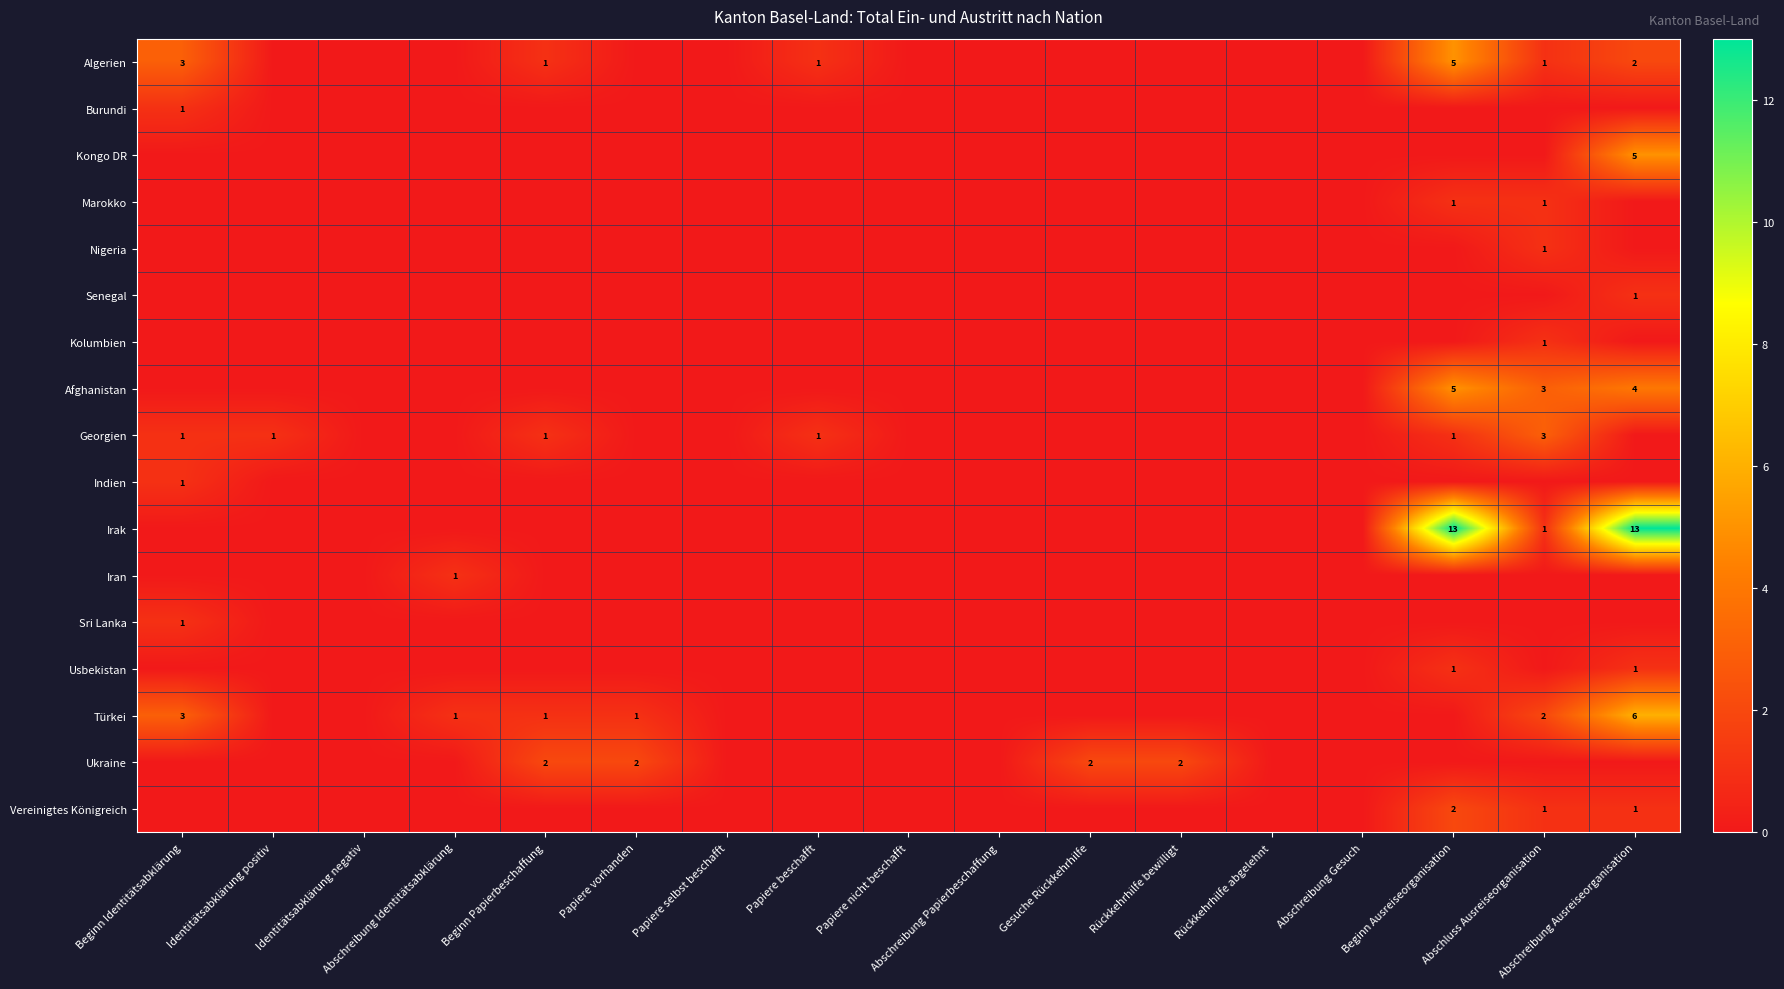

The Georgien series shows 1 at Beginn Ausreiseorganisation. True or false?

True